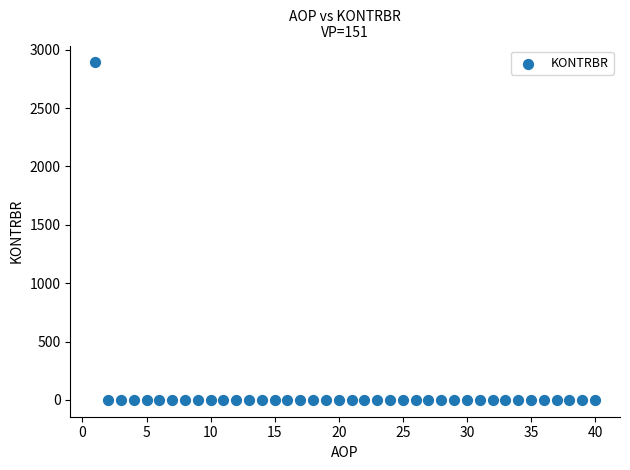

What is the range of Y values (max minus min)?

2892.0